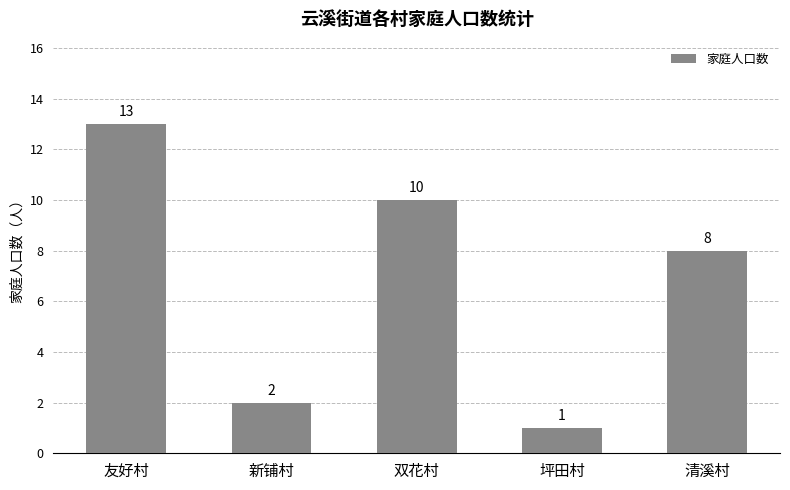

Where does the data first go above 8?

友好村